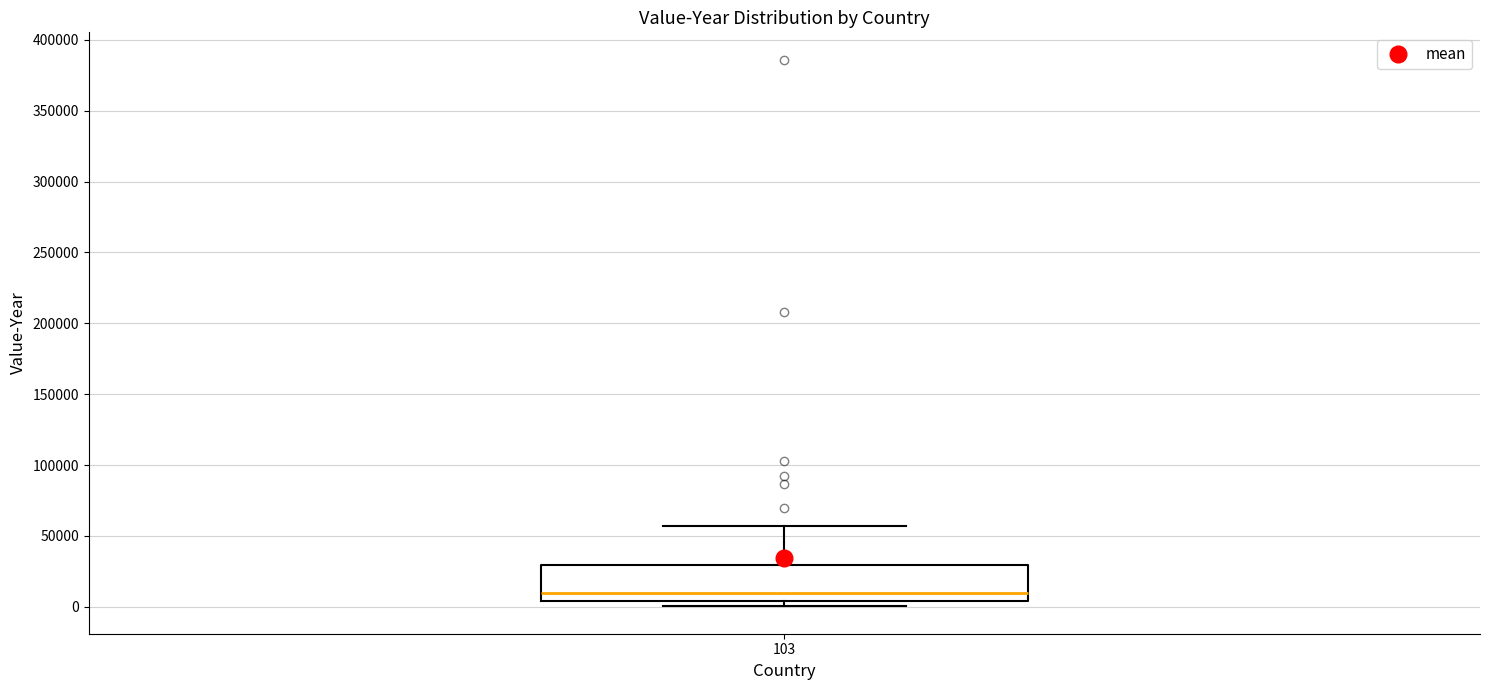

Transcribe this box plot: give where the median line is, the range the box spans, and where the two whiskers end, as read against the y-axis. The values are not printed on the chart, so give them approximately, as read against the axis.

median 10000, box 5000 to 30000, whiskers 0 to 55000